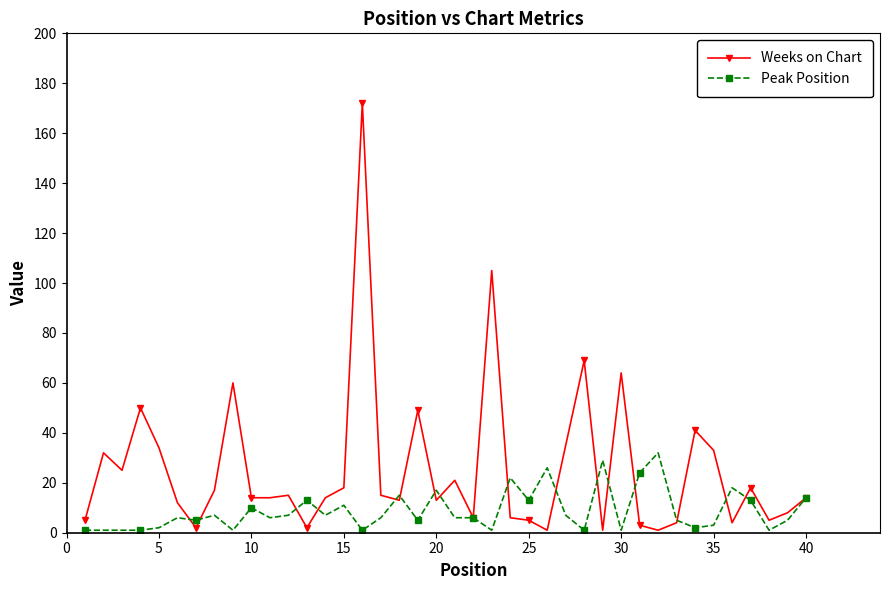

Which series has the largest total across all categories?

Weeks on Chart